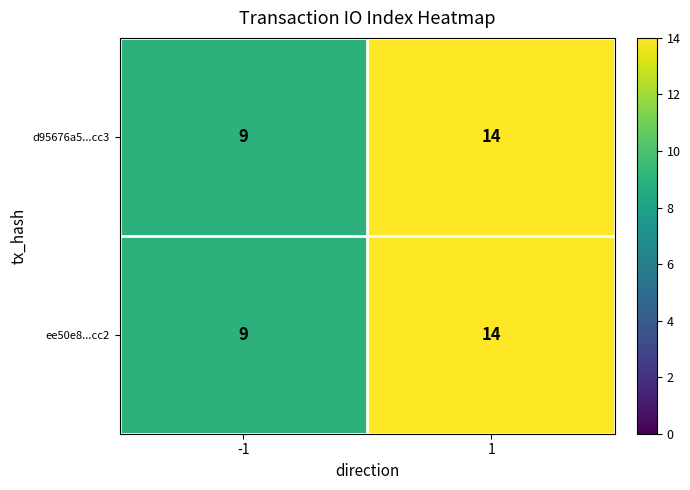

Reading left to right, what are all the values shown in this chart?

d95676a5...cc3: -1=9	1=14
ee50e8...cc2: -1=9	1=14